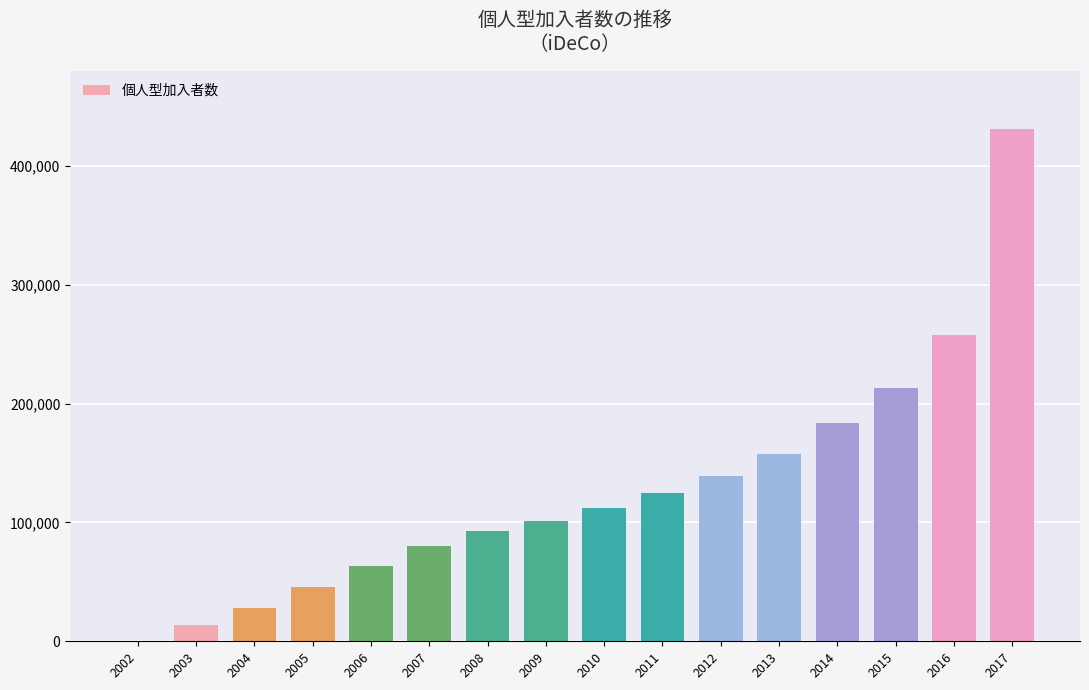

What is the sum of all values?

2044929